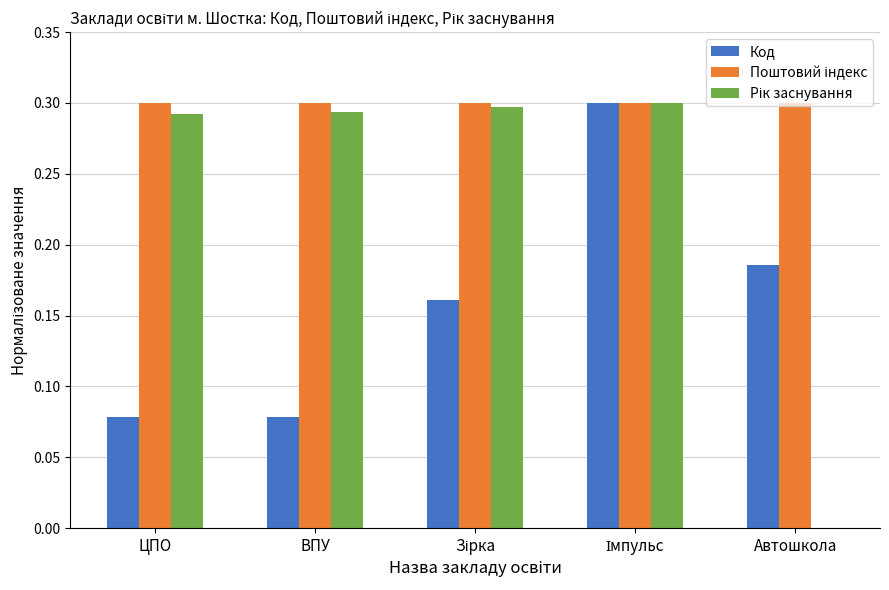

What is the total value across all series at Автошкола?

0.5